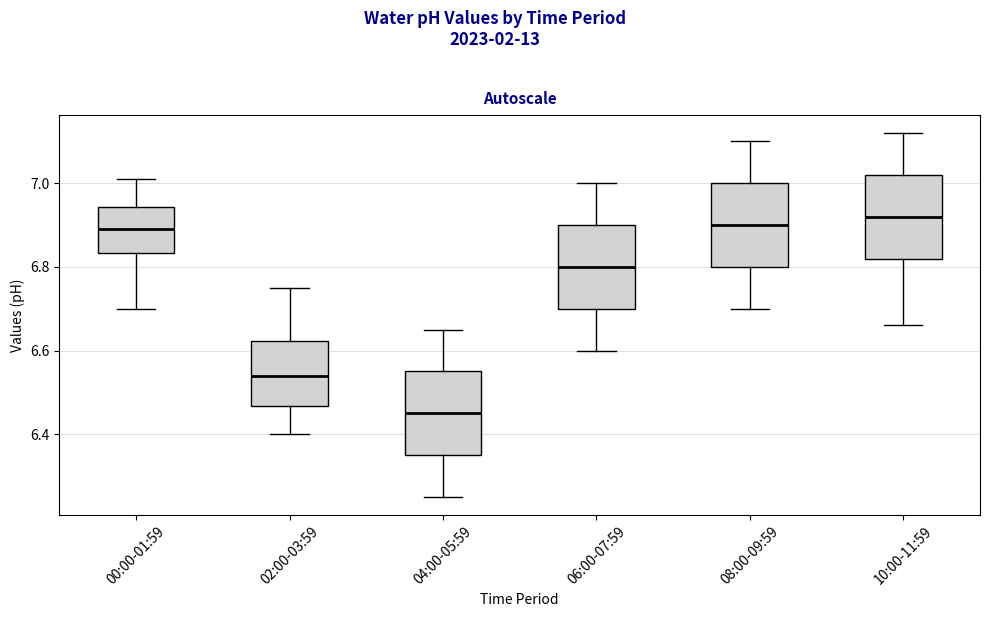

Which box has the lowest median line?

04:00-05:59